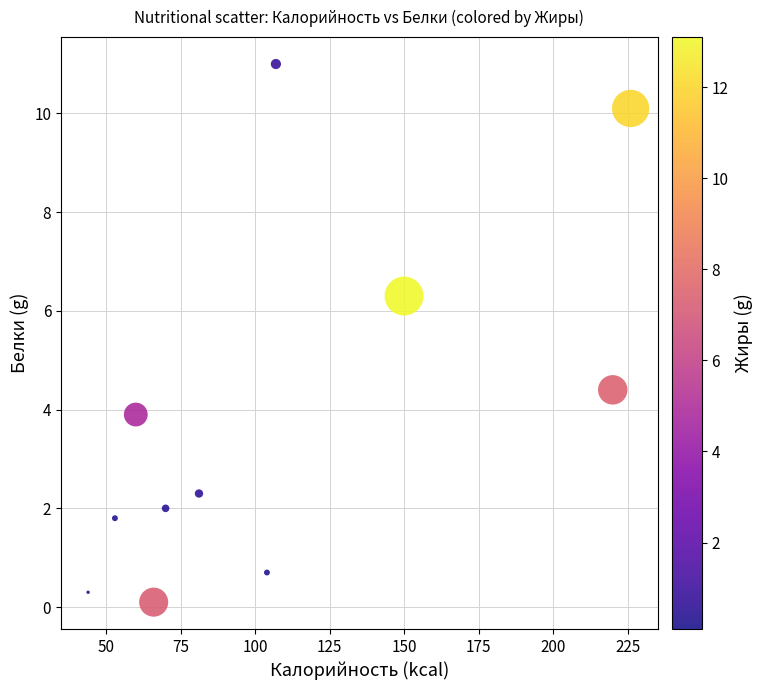

What is the range of Y values (max minus min)?

10.9